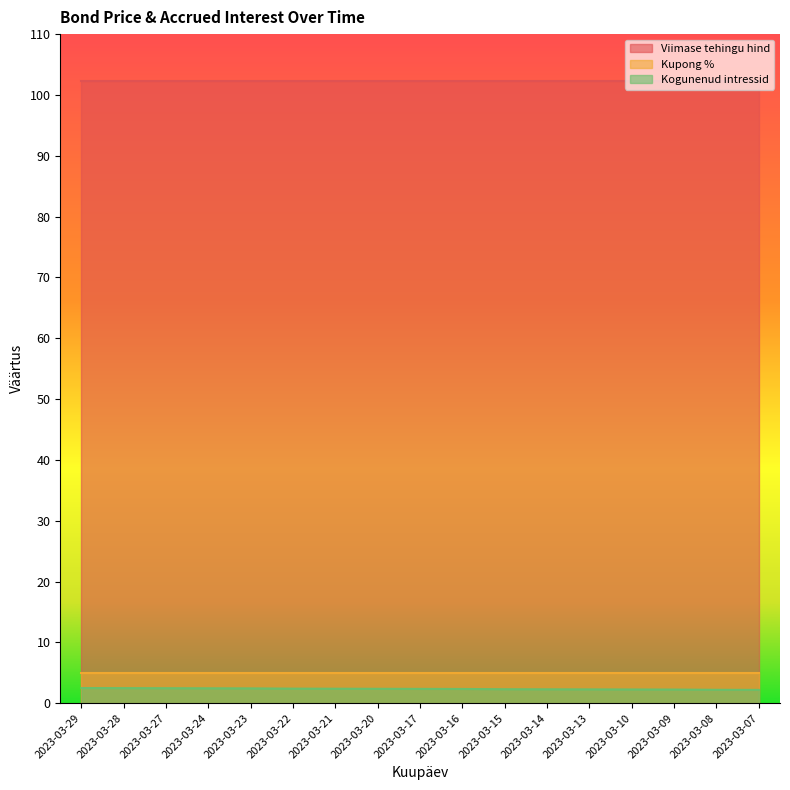

What is the sum of all Kogunenud intressid values?

39.8